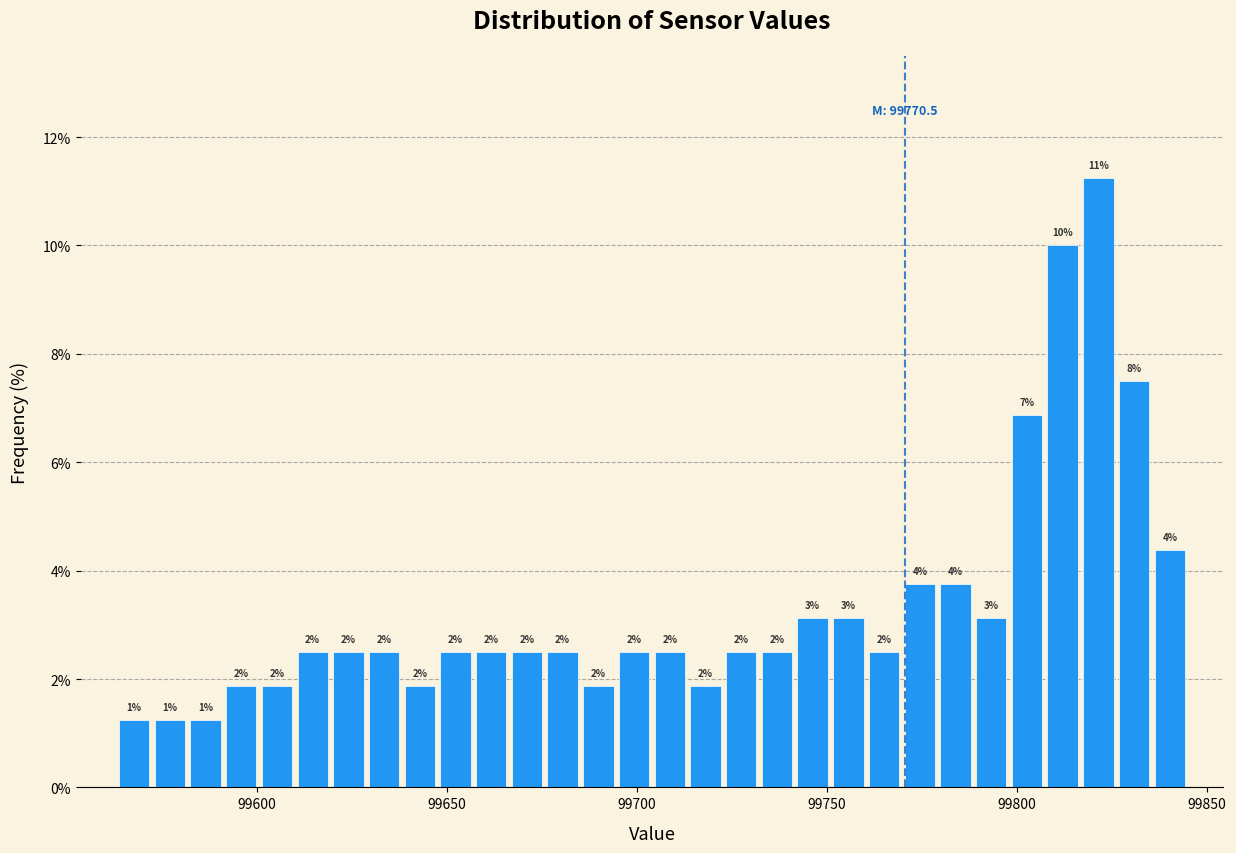

Read against the x-axis, roughly where is the centre of the tallest bar?

99820